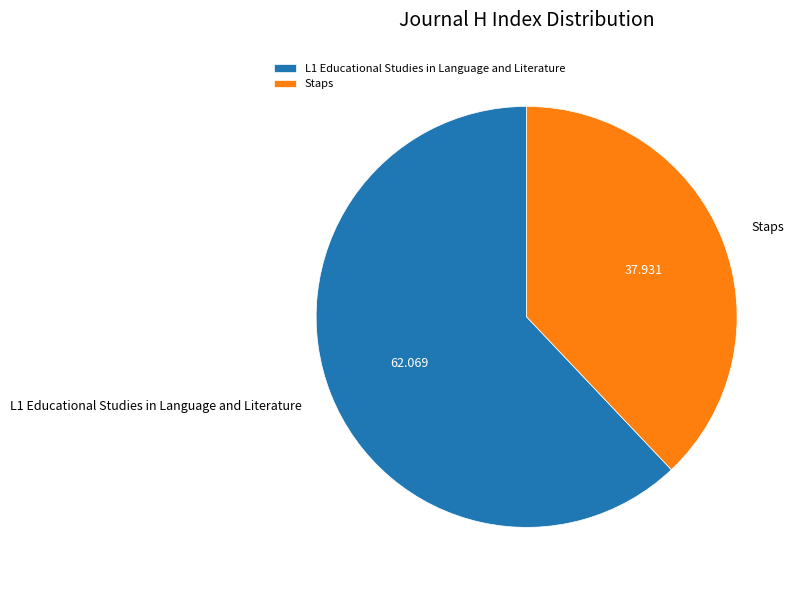

Do Staps and L1 Educational Studies in Language and Literature together represent more than half of the pie?

Yes